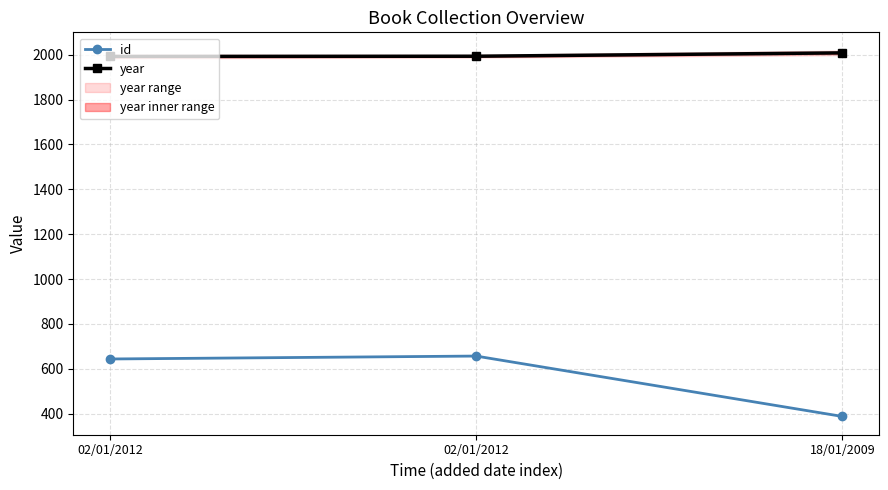

What is the total value across all series at 02/01/2012?

2636